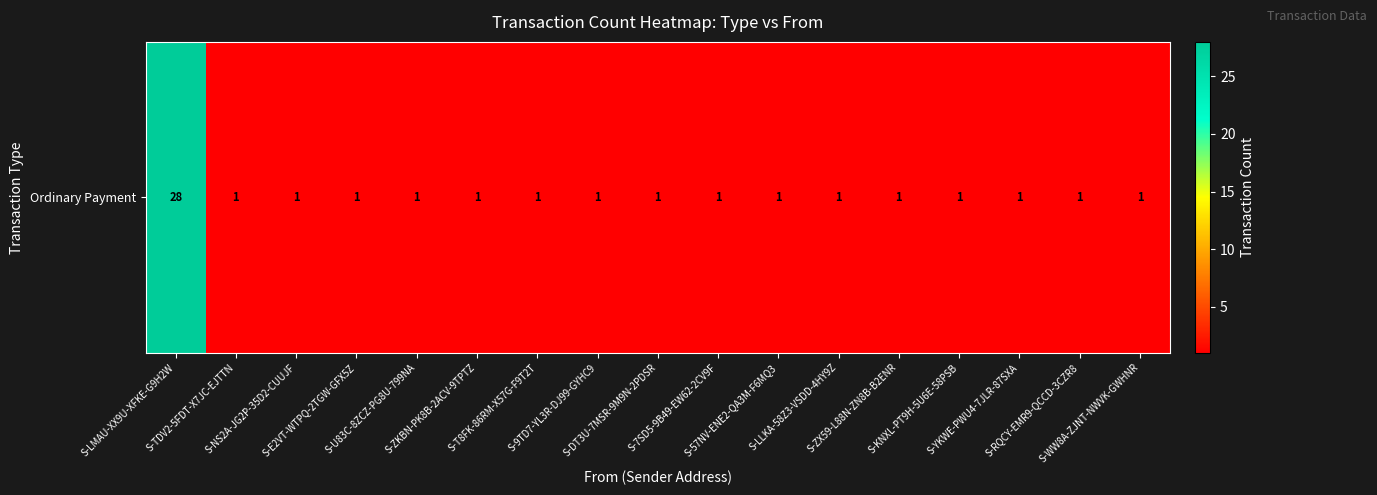

Reading right to left, what are all the values shown in this chart?

S-WW8A-ZJNT-NWVK-GWHNR=1	S-RQCY-EMR9-QCCD-3CZR8=1	S-YKWE-PWU4-7JLR-87SXA=1	S-KNXL-PT9H-5U6E-58PSB=1	S-ZX59-L88N-ZN8B-B2ENR=1	S-LLKA-58Z3-VSDD-4HY9Z=1	S-57NV-ENE2-QA3M-F6MQ3=1	S-7SD5-9B49-EW62-2CV9F=1	S-DT3U-7MSR-9M9N-2PDSR=1	S-9TD7-YL3R-DJ99-GYHC9=1	S-T8FK-86RM-X57G-F9T2T=1	S-ZKBN-PK8B-2ACV-9TPTZ=1	S-U83C-8ZCZ-PG8U-799NA=1	S-E2VT-WTPQ-2TGW-GFX5Z=1	S-NS2A-JG2P-35D2-CUUJF=1	S-TDV2-5FDT-X7JC-EJTTN=1	S-LMAU-XX9U-XFKE-G9H2W=28